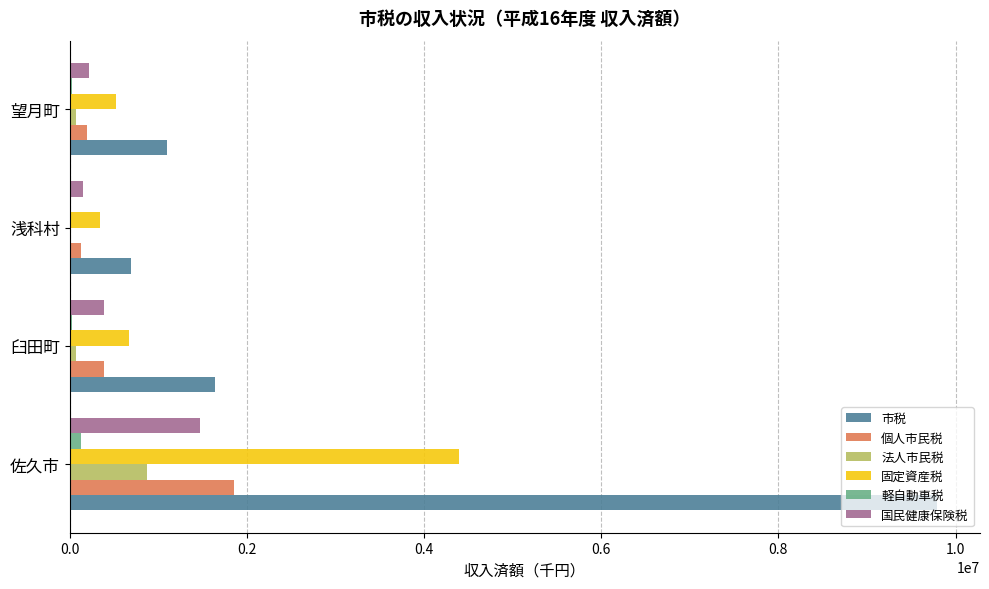

Which series has the widest spread of values?

市税